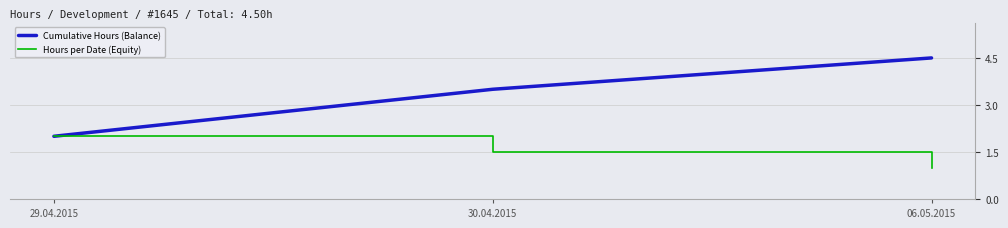

List the series in order of their overall mean, lowest first.

Hours per Date (Equity), Cumulative Hours (Balance)